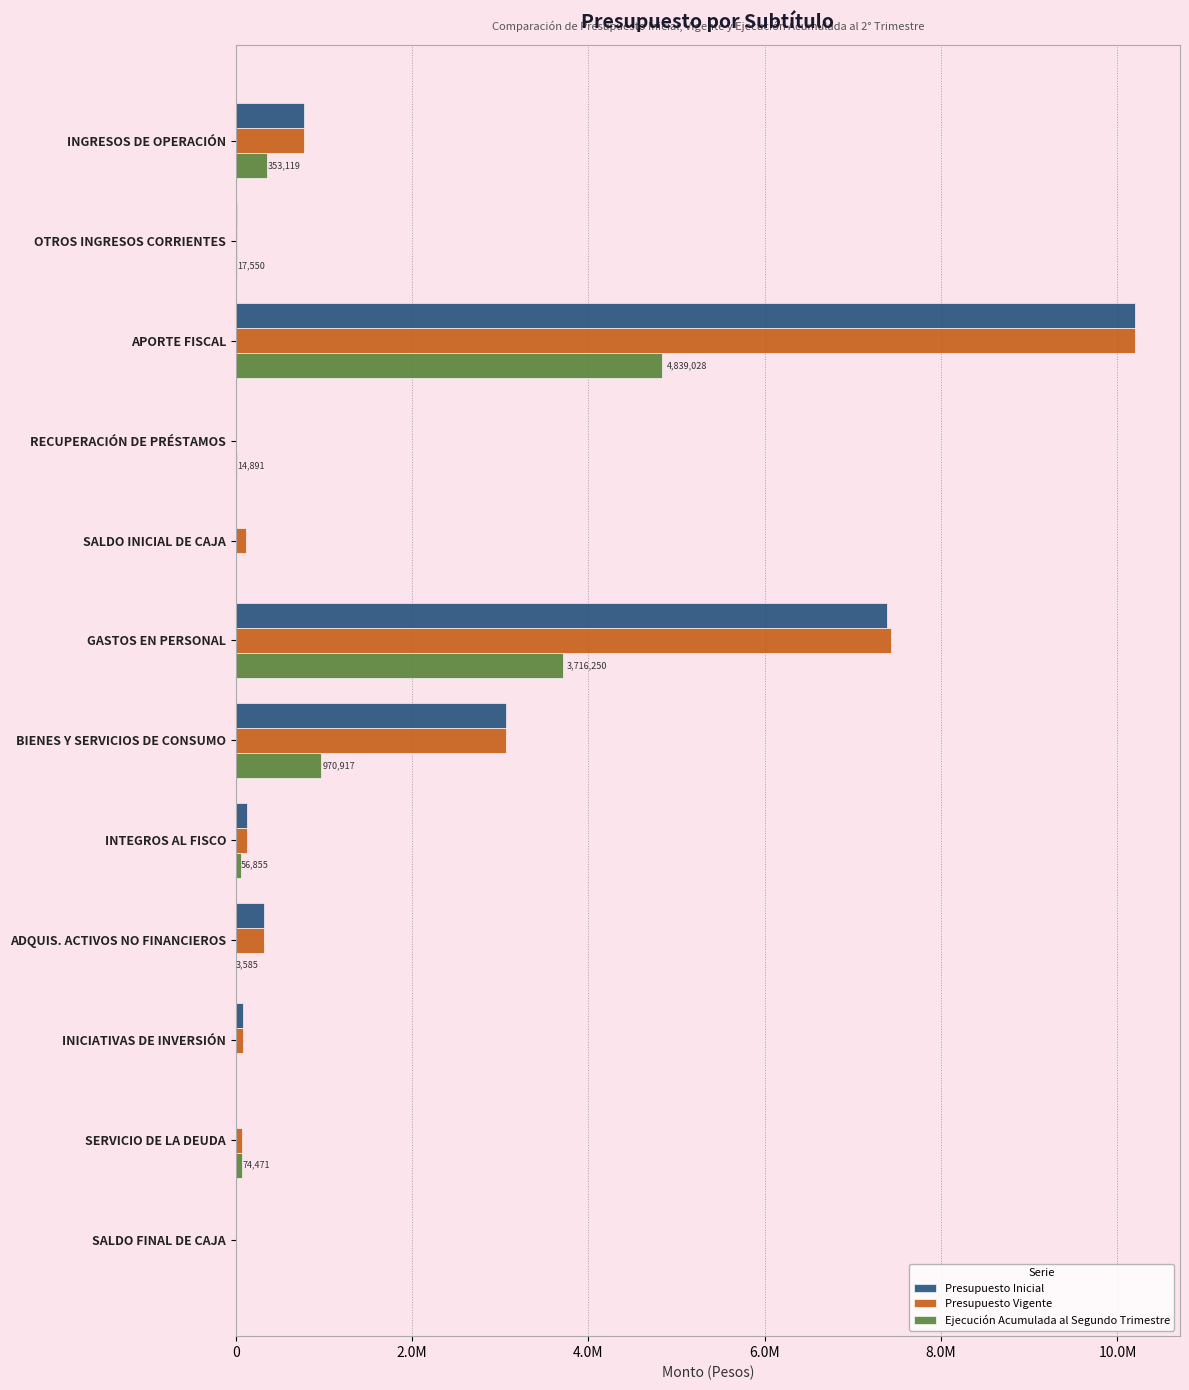

What are all the series names shown in the legend?

Presupuesto Inicial, Presupuesto Vigente, Ejecución Acumulada al Segundo Trimestre